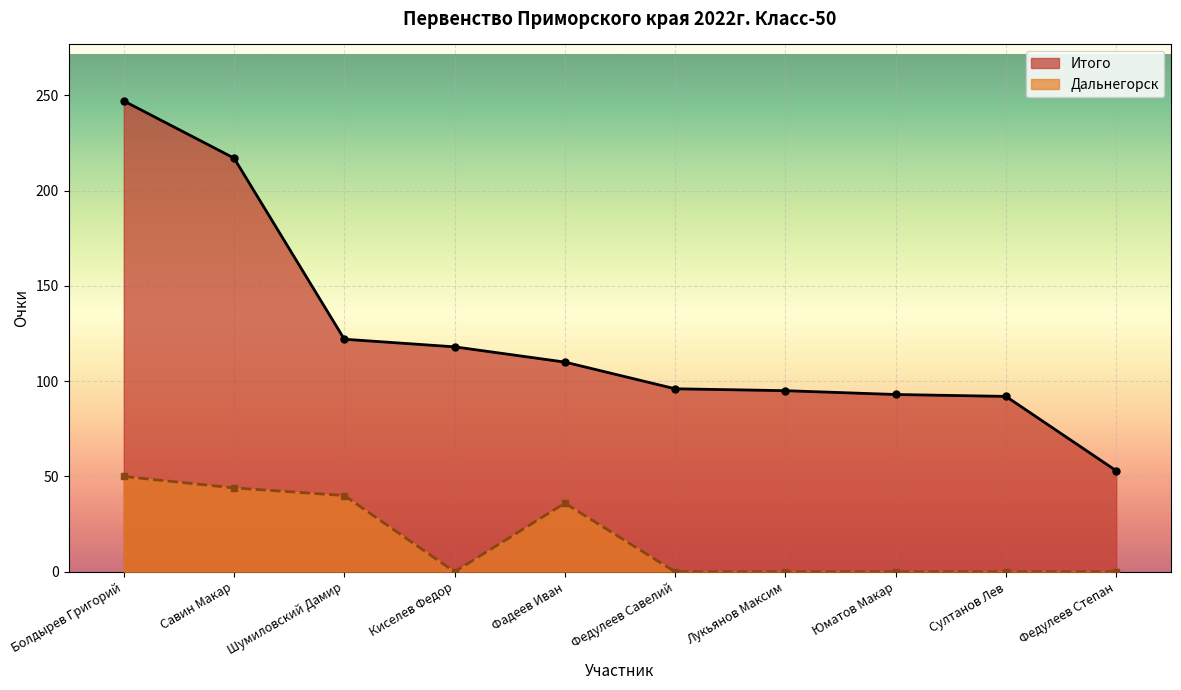

True or false: Дальнегорск and Итого intersect in this chart.

False